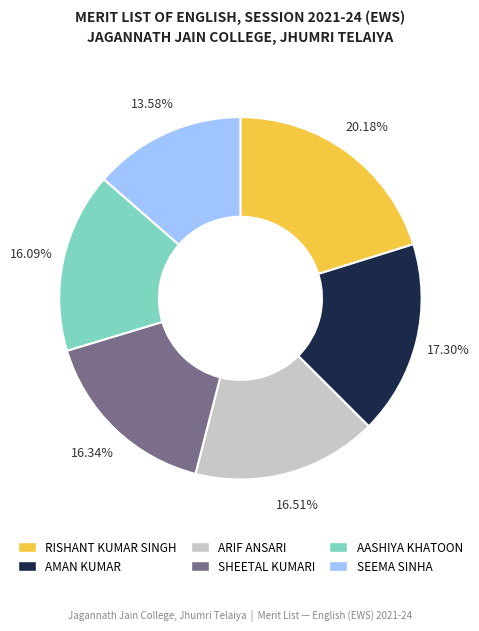

To the nearest percent, what portion does ARIF ANSARI represent?

17%